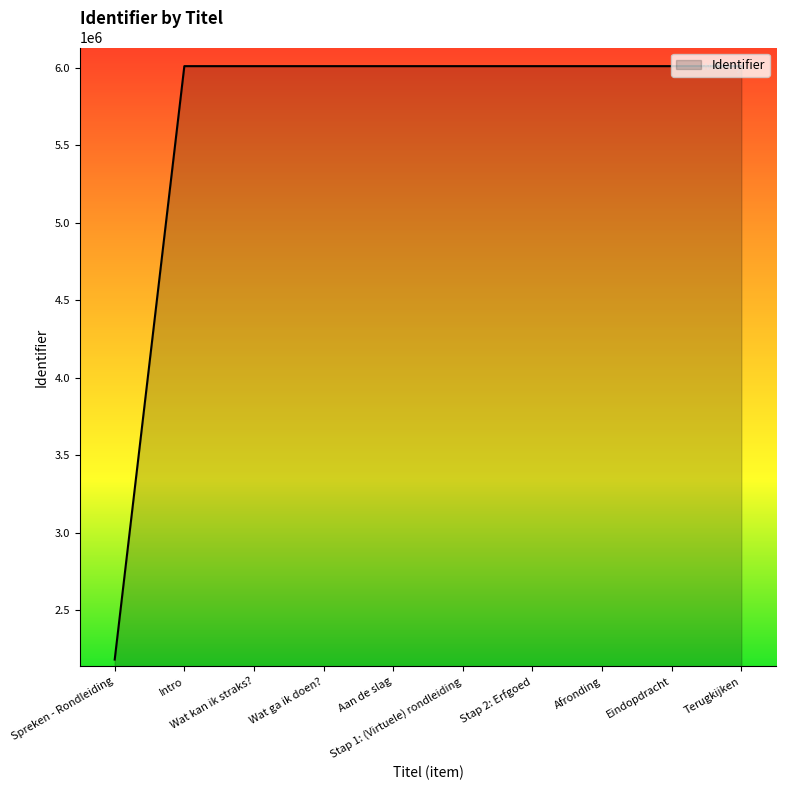

Which label corresponds to the smallest value in the chart?

Spreken - Rondleiding